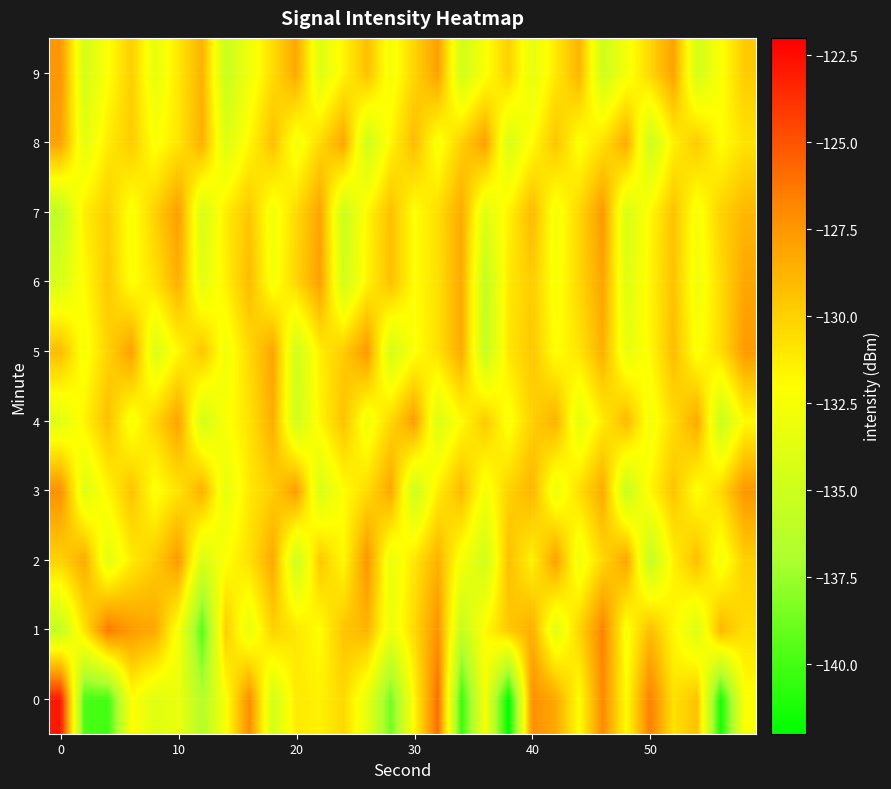

Reading left to right, list all the values displayed in this chart.

0: -122.9	-139.8	-140.1	-132.1	-133.9	-133.3	-136.6	-132.3	-127.0	-134.7	-131.1	-131.4	-130.3	-133.5	-138.7	-131.7	-125.9	-140.3	-132.6	-142.1	-127.2	-128.3	-132.0	-126.9	-132.0	-126.5	-130.8	-129.3	-141.3	-132.3
1: -135.5	-130.8	-126.3	-127.6	-128.3	-132.6	-139.5	-129.8	-133.4	-130.0	-131.0	-132.0	-129.5	-128.8	-133.1	-130.4	-127.3	-135.6	-131.9	-129.7	-128.5	-133.8	-130.2	-126.7	-132.4	-129.1	-131.7	-134.2	-128.9	-130.6
2: -130.1	-128.4	-133.7	-131.2	-129.8	-127.6	-134.5	-132.1	-130.7	-128.3	-135.2	-129.6	-131.8	-127.4	-133.3	-130.9	-128.7	-132.6	-134.8	-129.3	-131.5	-127.9	-133.0	-130.3	-128.1	-135.7	-131.4	-129.2	-132.8	-130.0
3: -127.2	-134.0	-131.6	-129.4	-132.3	-130.8	-128.6	-133.5	-131.1	-129.9	-127.7	-134.4	-132.0	-130.5	-128.2	-135.1	-131.3	-129.0	-132.7	-130.1	-128.8	-133.2	-130.6	-128.4	-135.4	-131.7	-129.5	-132.2	-130.4	-127.5
4: -133.9	-131.5	-129.3	-132.6	-130.2	-128.0	-134.7	-132.3	-130.8	-128.5	-135.0	-131.6	-129.4	-132.9	-130.3	-127.8	-134.2	-131.9	-129.7	-132.4	-130.0	-128.7	-133.6	-131.2	-129.0	-132.7	-130.5	-128.3	-135.3	-131.8
5: -129.1	-132.5	-130.1	-127.9	-134.1	-131.7	-129.5	-132.8	-130.4	-128.1	-134.9	-131.3	-129.8	-127.6	-134.6	-132.2	-130.7	-128.4	-135.5	-131.0	-129.6	-132.1	-130.9	-128.6	-133.4	-131.8	-129.2	-132.3	-130.6	-127.7
6: -134.3	-131.9	-129.7	-132.2	-130.8	-128.5	-133.7	-131.4	-129.1	-132.6	-130.2	-127.9	-134.8	-131.5	-129.3	-132.0	-130.7	-128.3	-135.6	-131.1	-129.8	-132.5	-130.3	-128.1	-134.0	-131.6	-129.4	-132.9	-130.5	-128.2
7: -135.8	-131.3	-129.9	-132.4	-130.0	-127.8	-134.5	-131.2	-129.6	-132.8	-130.4	-128.1	-135.2	-131.7	-129.3	-132.1	-130.6	-128.4	-133.9	-131.5	-129.0	-132.7	-130.3	-127.6	-134.4	-131.8	-129.4	-132.6	-130.1	-128.9
8: -128.0	-133.6	-131.2	-129.8	-132.3	-130.9	-128.6	-134.1	-131.7	-129.3	-132.8	-130.4	-128.2	-135.0	-131.6	-129.1	-132.5	-130.0	-127.9	-134.3	-131.9	-129.5	-132.2	-130.7	-128.4	-135.1	-131.4	-129.7	-132.0	-130.8
9: -127.5	-134.6	-132.1	-129.9	-133.4	-131.0	-128.7	-135.3	-132.9	-130.5	-128.2	-134.0	-131.6	-129.3	-132.7	-130.2	-127.9	-134.8	-132.3	-130.0	-133.5	-131.1	-128.8	-135.0	-132.6	-130.3	-128.0	-134.7	-132.2	-129.8